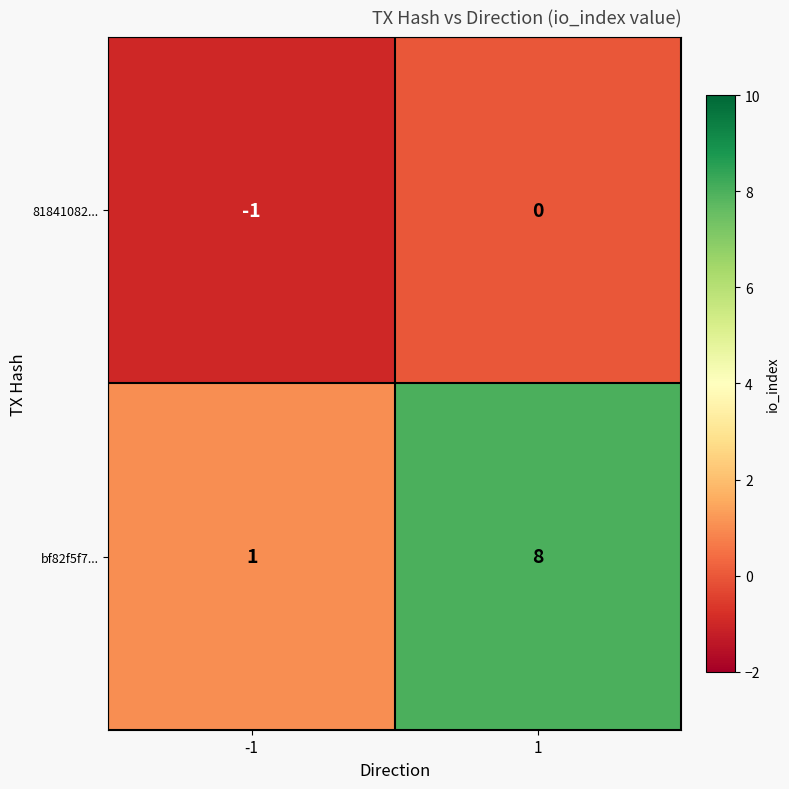

Rank the series at 1 from highest to lowest value.

bf82f5f7..., 81841082...